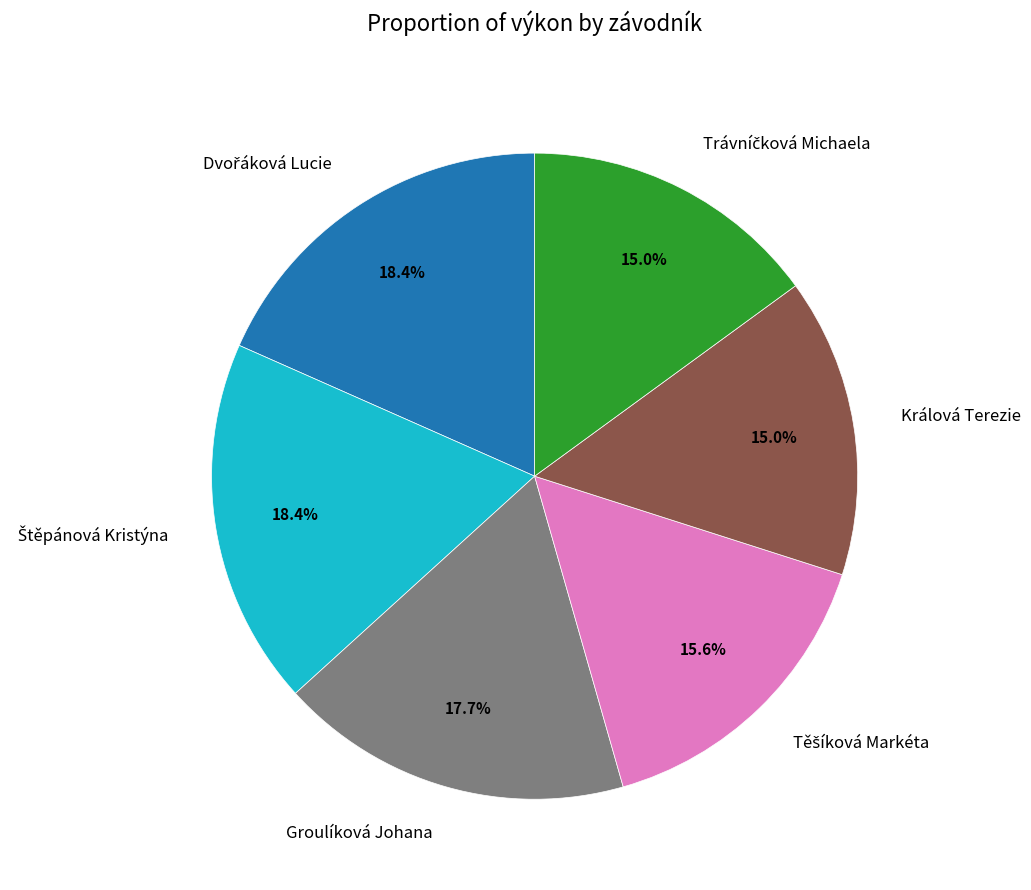

Between Králová Terezie and Groulíková Johana, which is larger?

Groulíková Johana